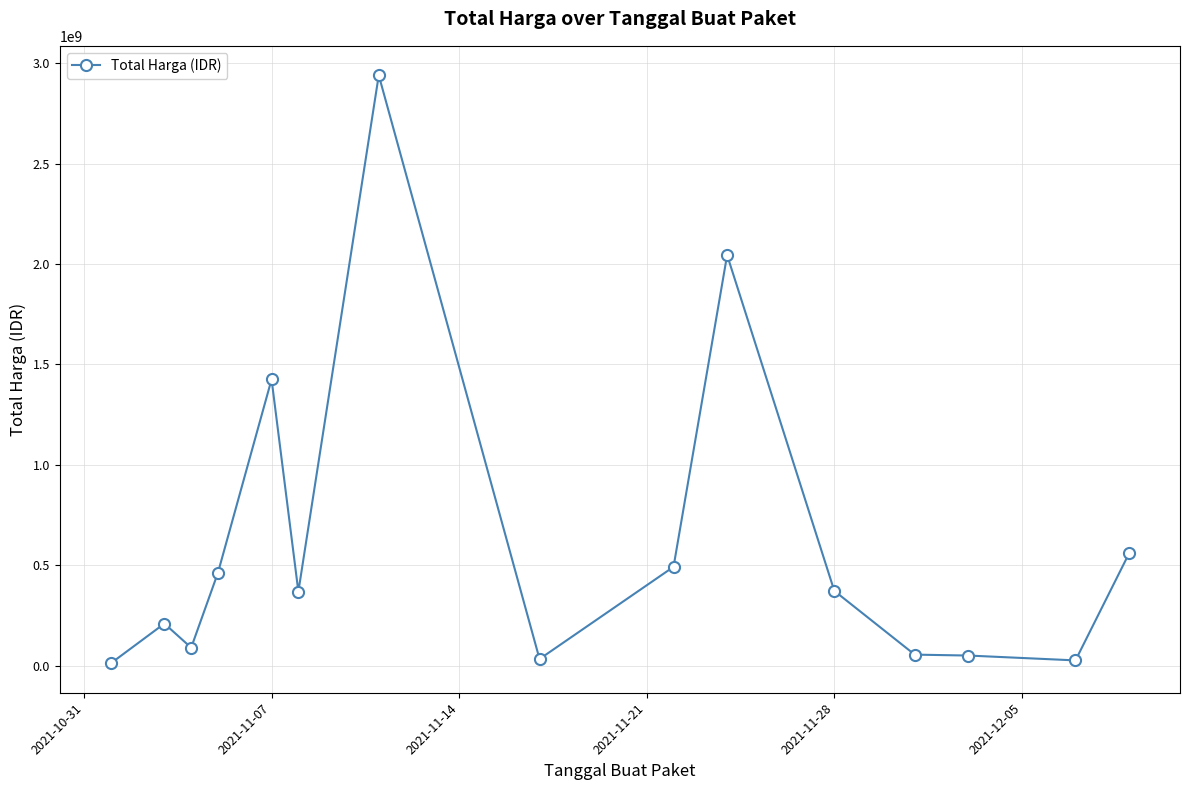

What is the average value?

610218592